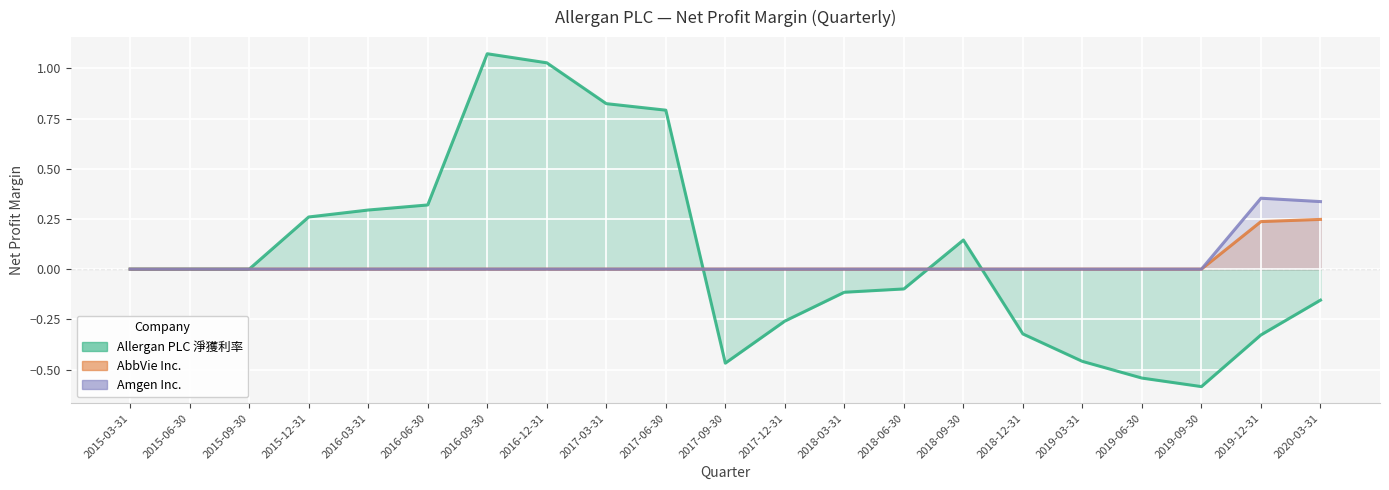

Is it true that AbbVie Inc. equals 0.0 at 2016-06-30?

True